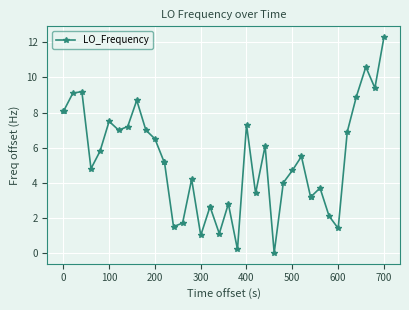

How many series are shown in this chart?

1